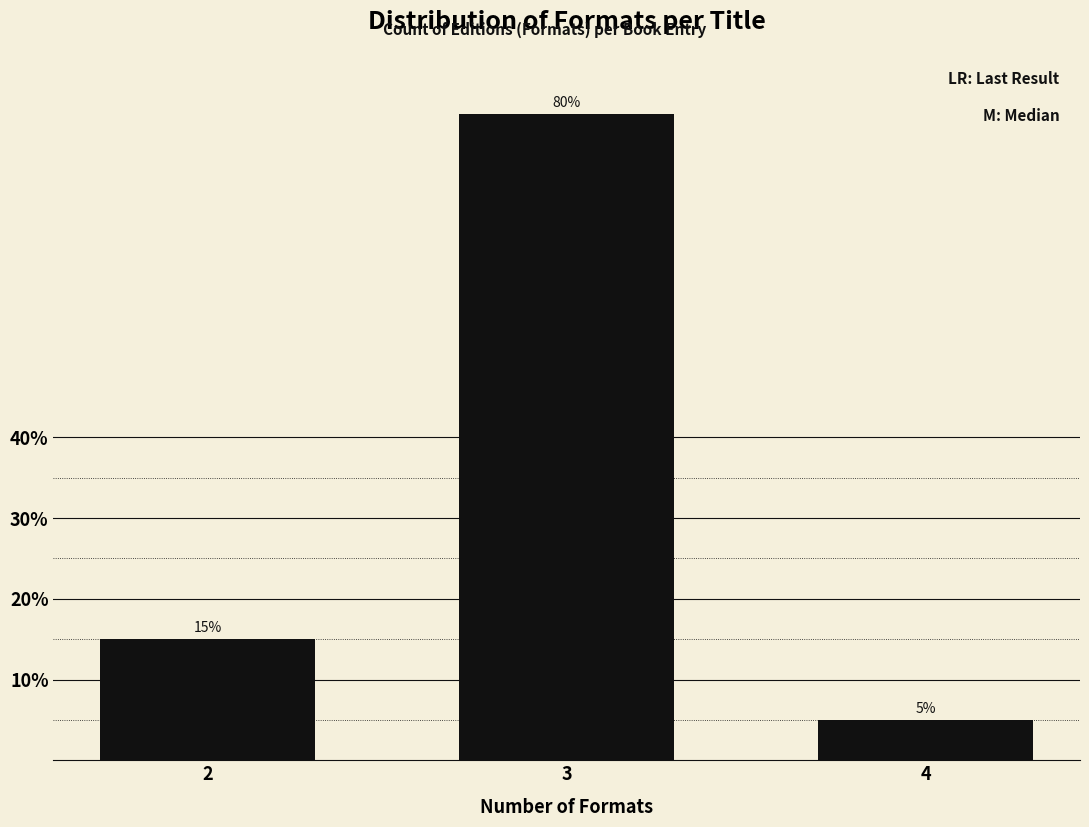

Reading right to left, transcribe all the data shown in this chart.

4=5	3=80	2=15